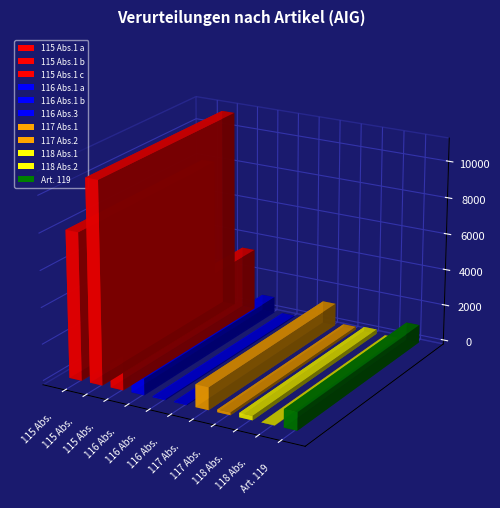

The chart shows a value of 240 at 118 Abs.1. True or false?

True